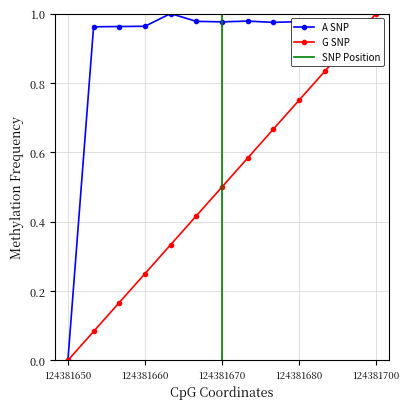

The G SNP series shows 0.0 at 124381650. True or false?

True